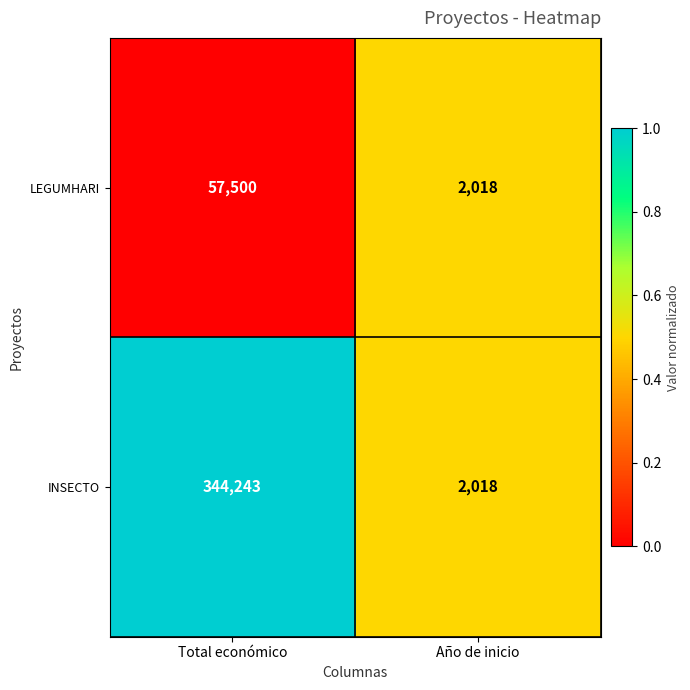

True or false: LEGUMHARI has a value of 2018 at Año de inicio.

True